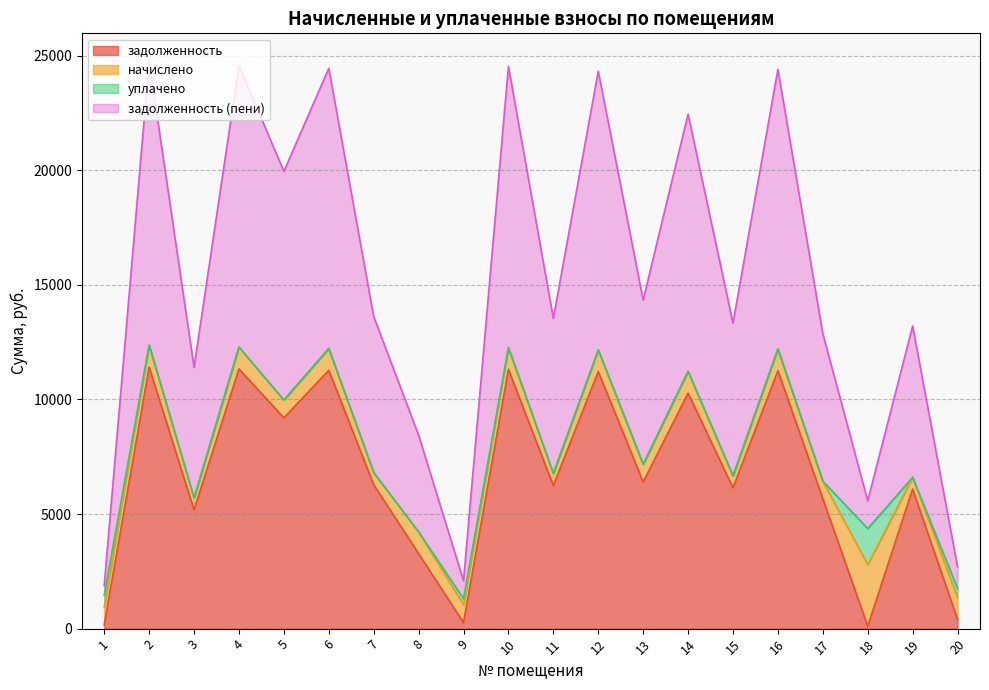

What is the sum of all задолженность (пени) values?

151164.9